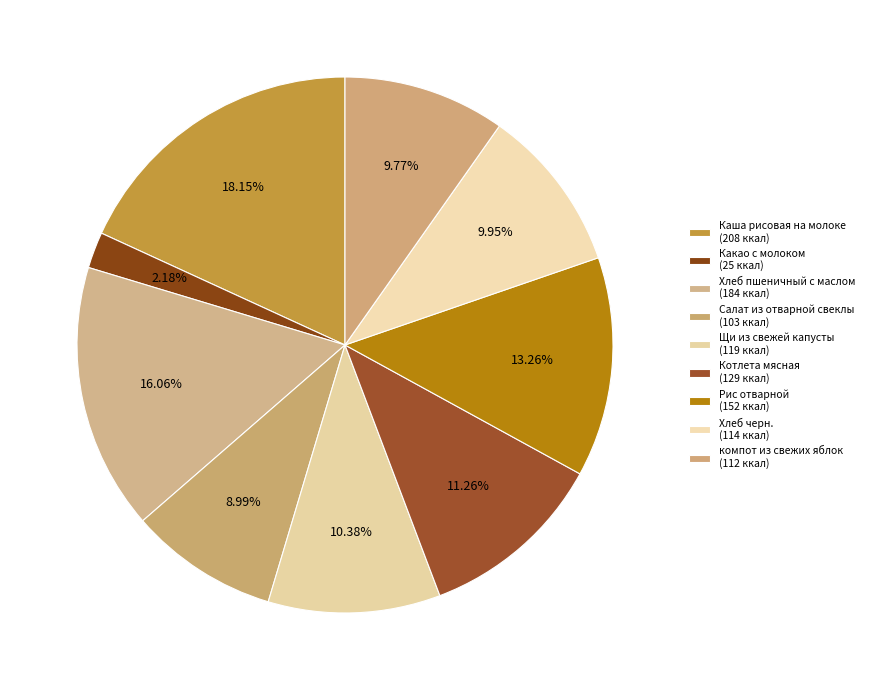

How many slices are in this pie chart?

9